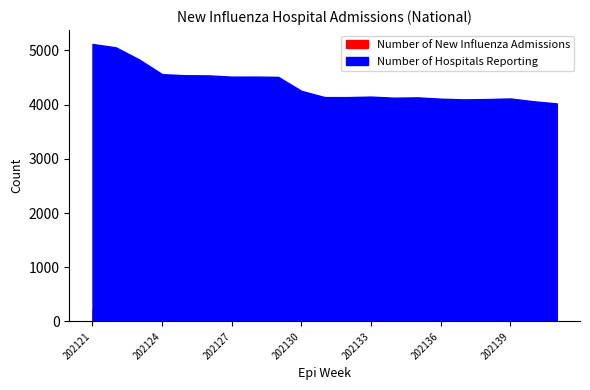

How many interior local valleys does the Number of Hospitals Reporting series have?

3